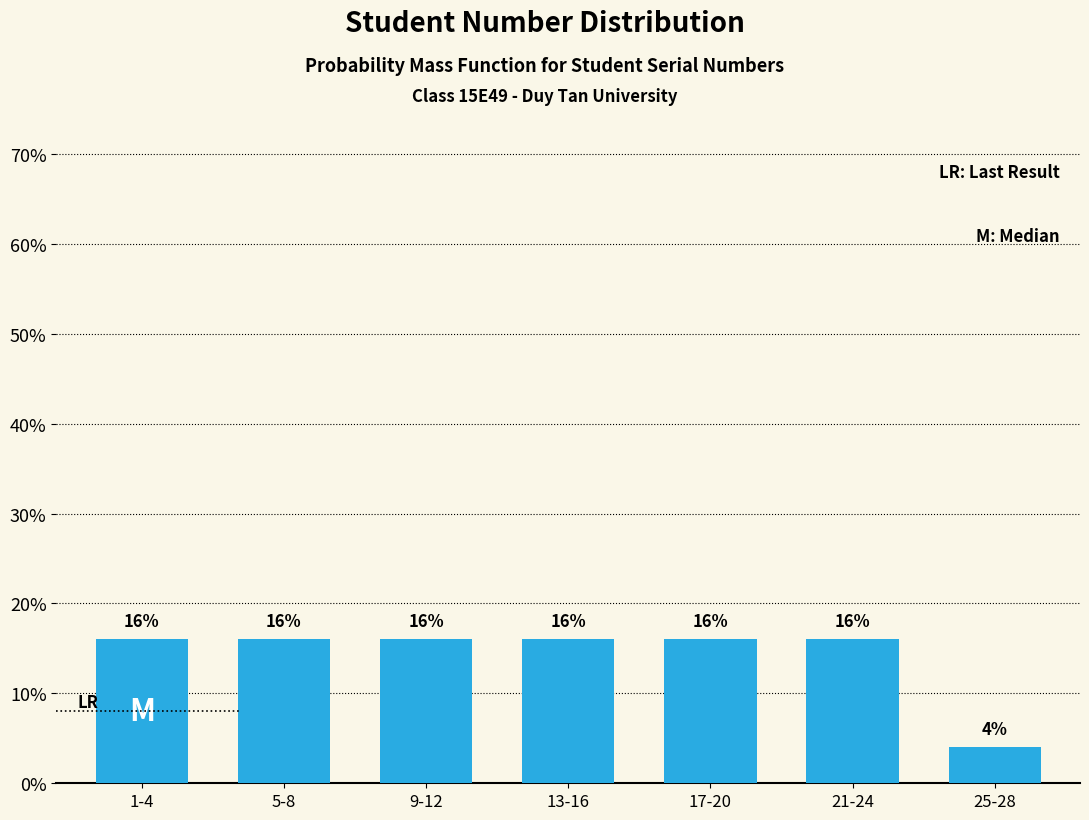

Reading right to left, extract all data points from this chart.

25-28=4	21-24=16	17-20=16	13-16=16	9-12=16	5-8=16	1-4=16